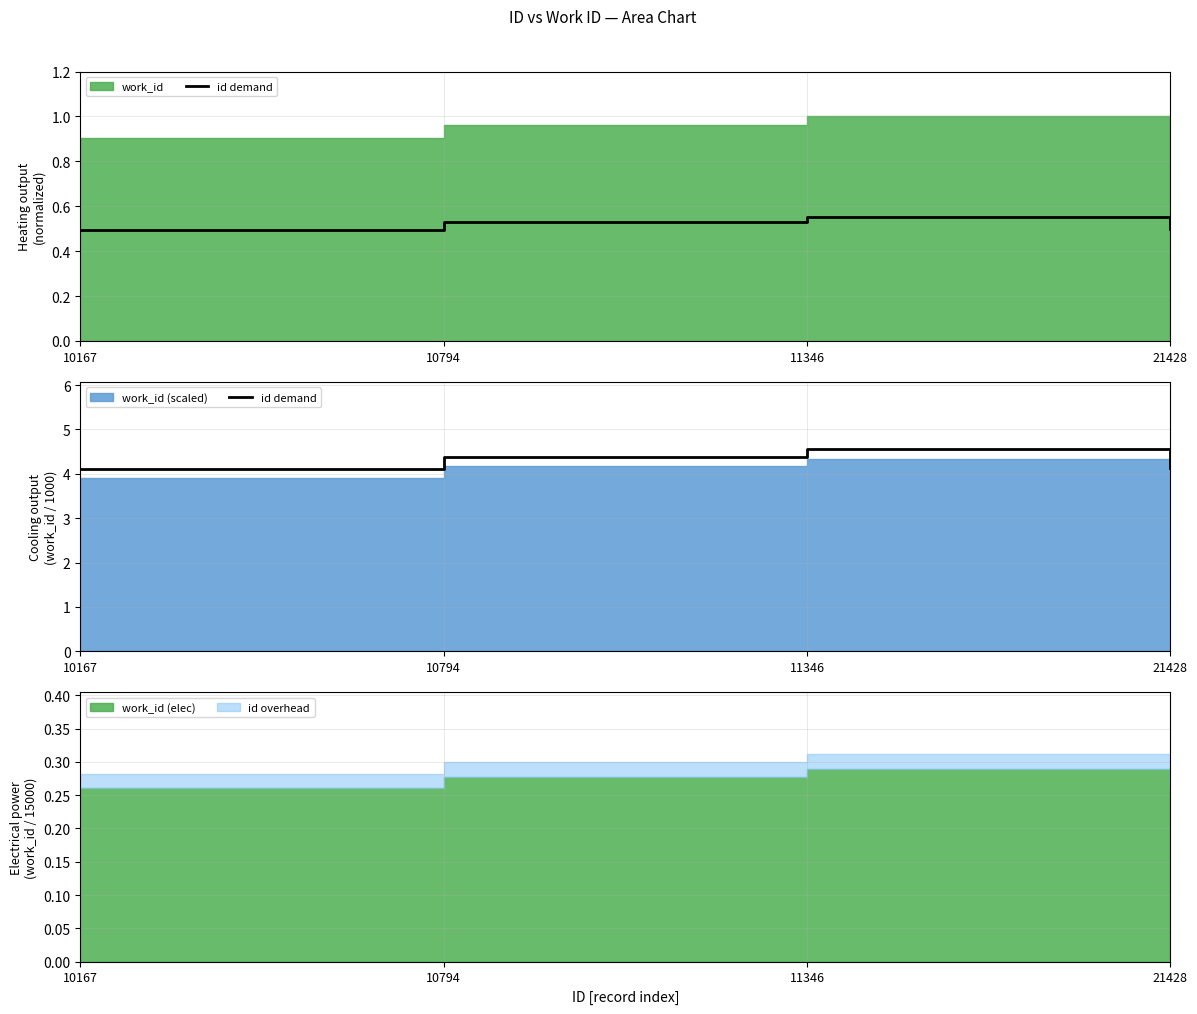

How many categories are shown in the chart?

4